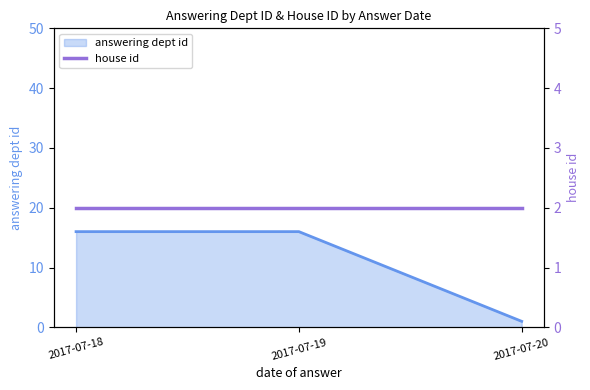

List the labels in order of value, largest first.

2017-07-18, 2017-07-19, 2017-07-20